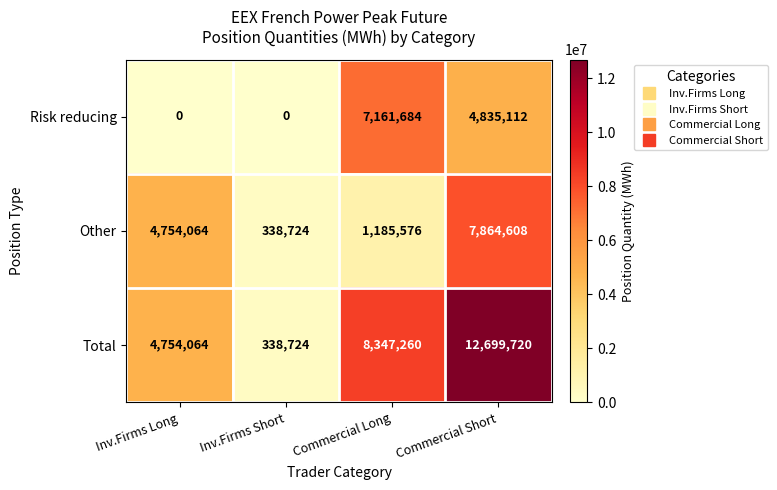

What is the sum of all Risk reducing values?

11996796